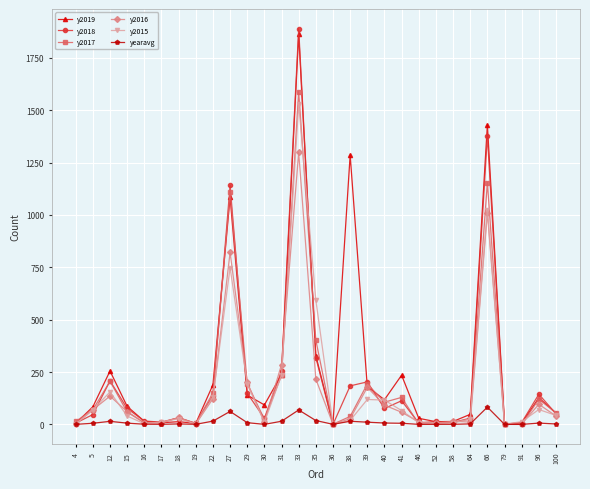

At which category is the sum across all series the highest?

33